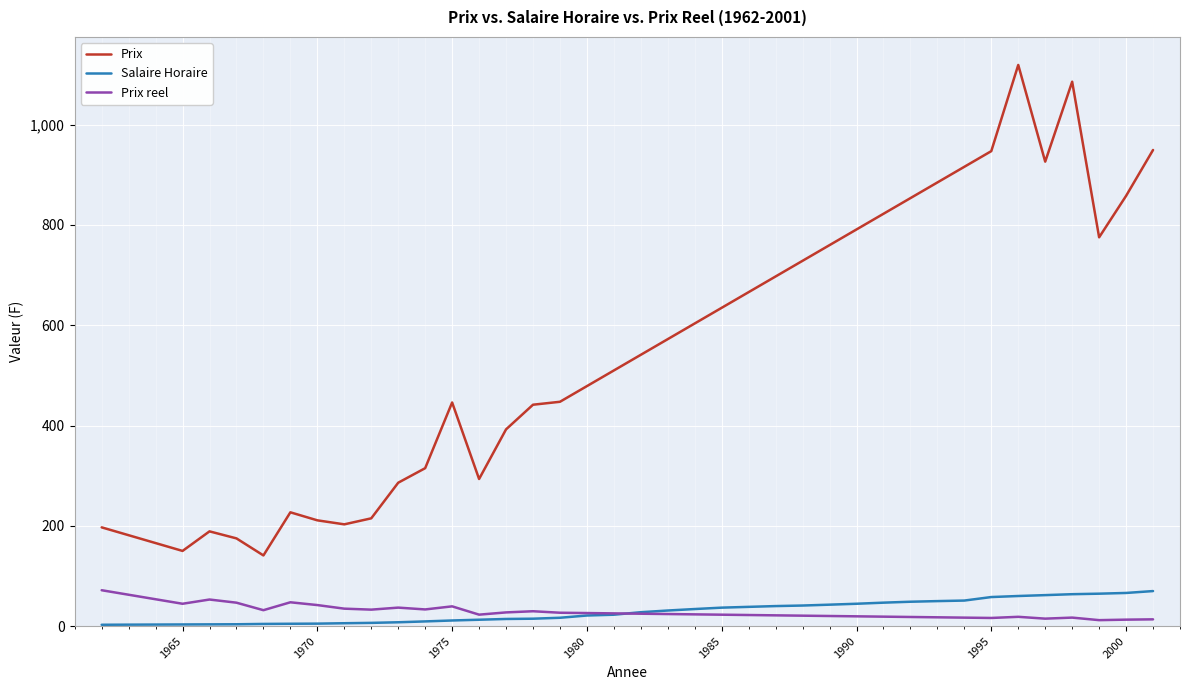

True or false: Prix reel and Prix cross at least once.

False